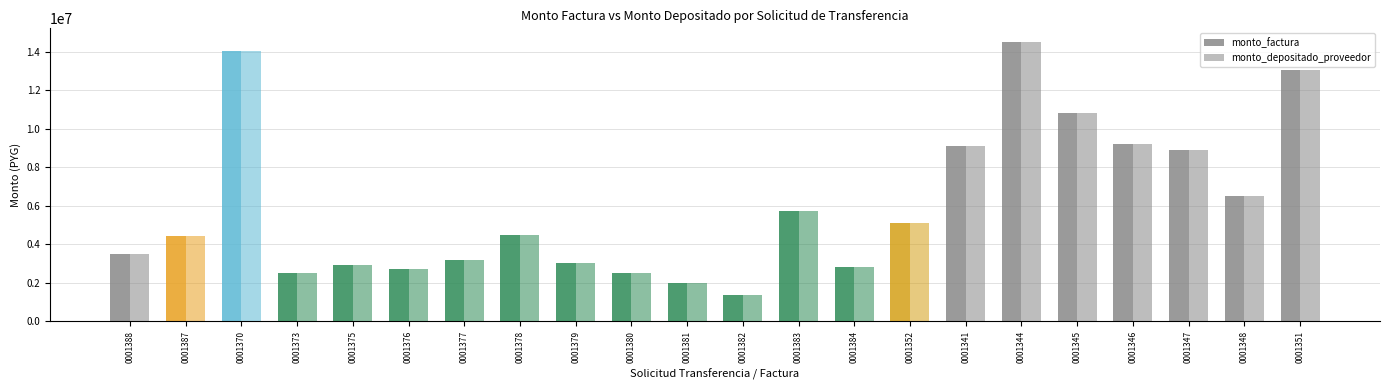

How many bars are there in total?

44